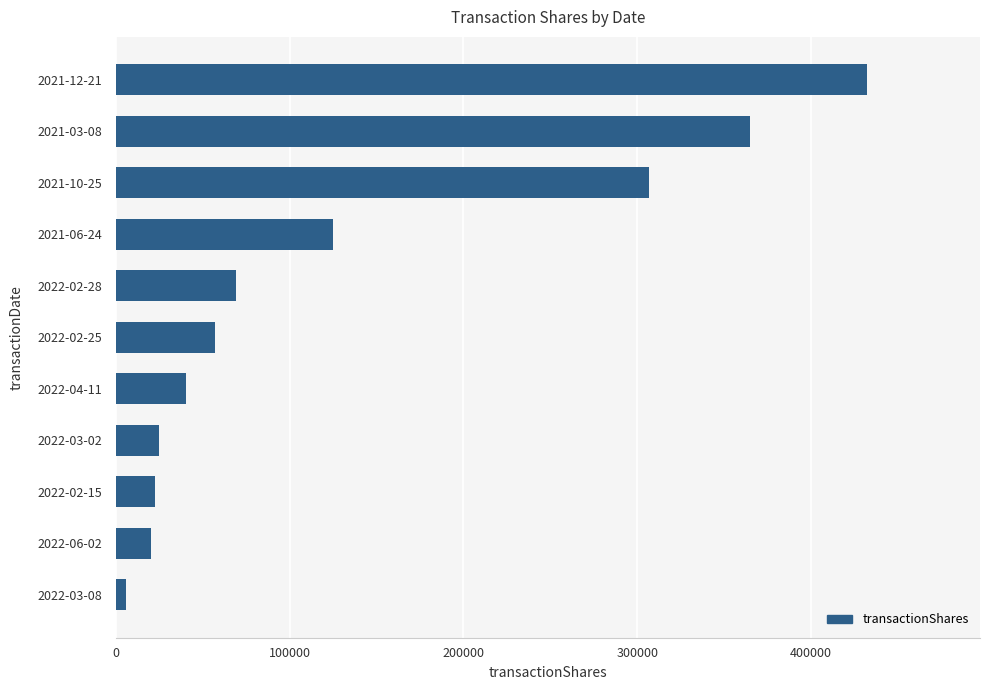

Count the number of data series in this chart.

1